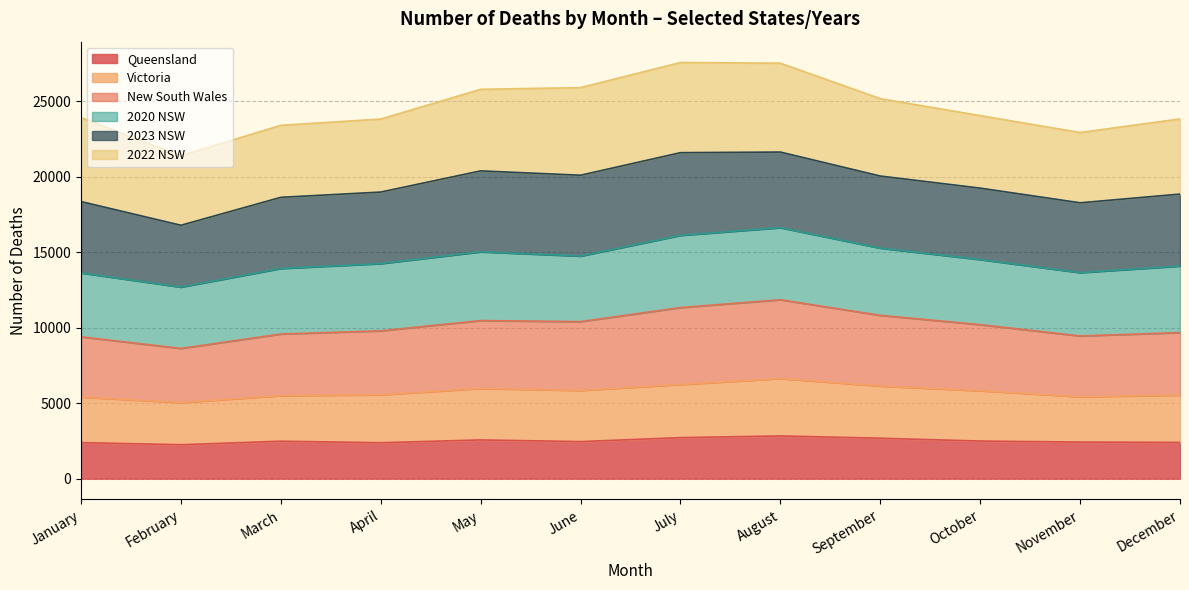

Which series has the widest spread of values?

New South Wales